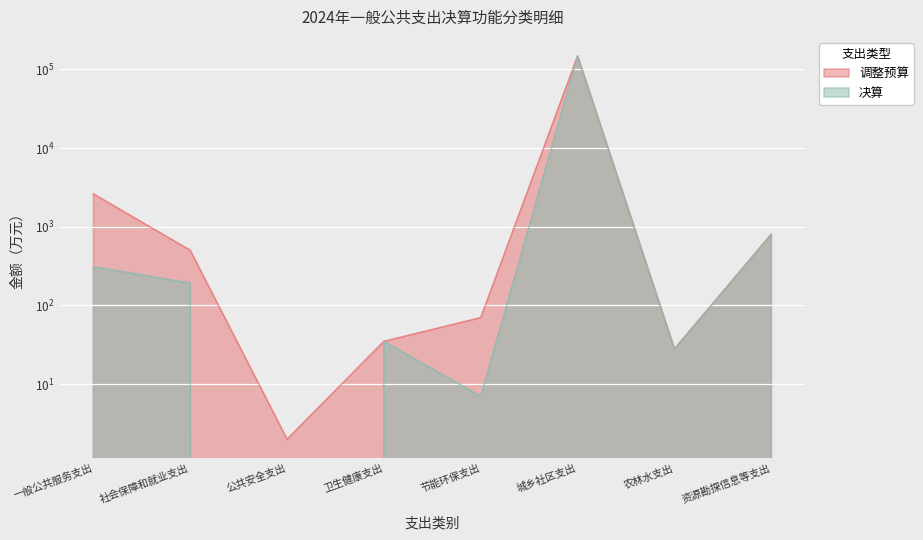

List the series in order of their overall mean, lowest first.

决算, 调整预算